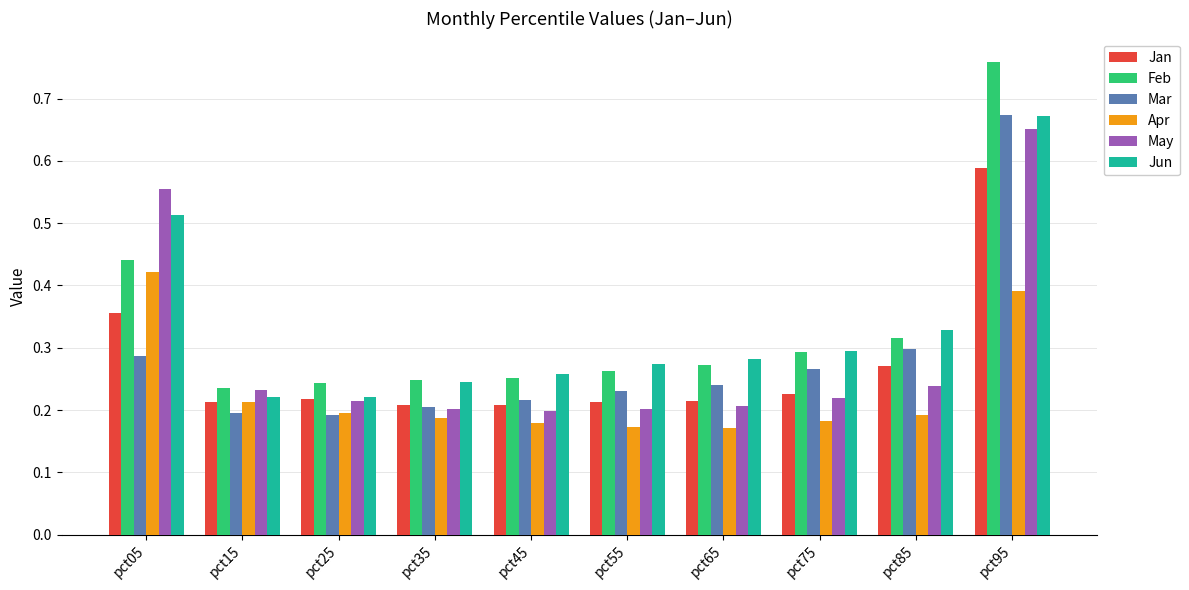

How many groups of bars are there?

10